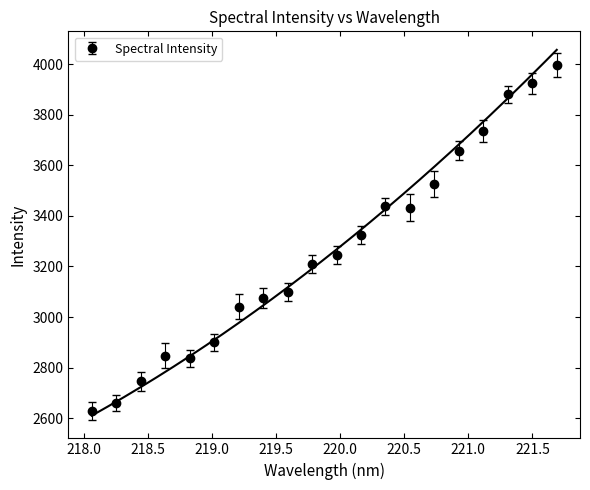

What is the maximum value shown in the chart?

3996.7